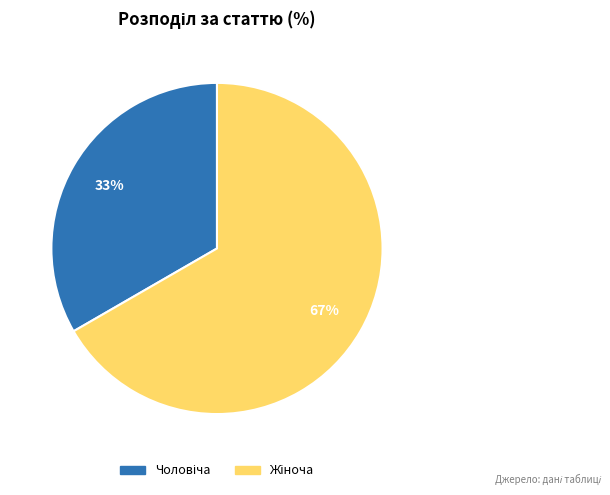

To the nearest percent, what is the average slice percentage?

50%